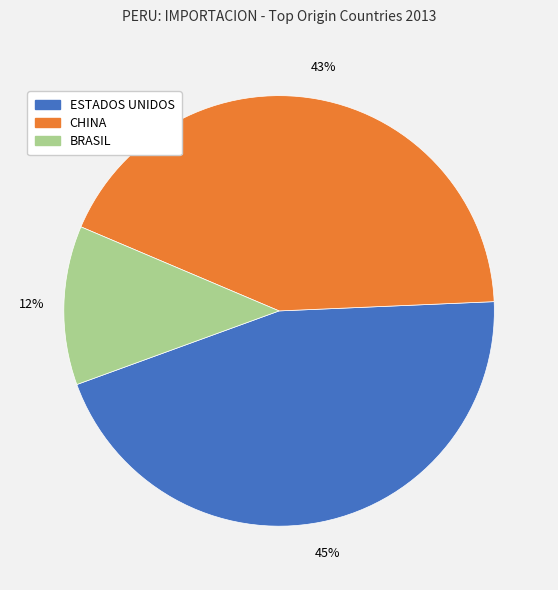

Rank the categories by value from lowest to highest.

BRASIL, CHINA, ESTADOS UNIDOS